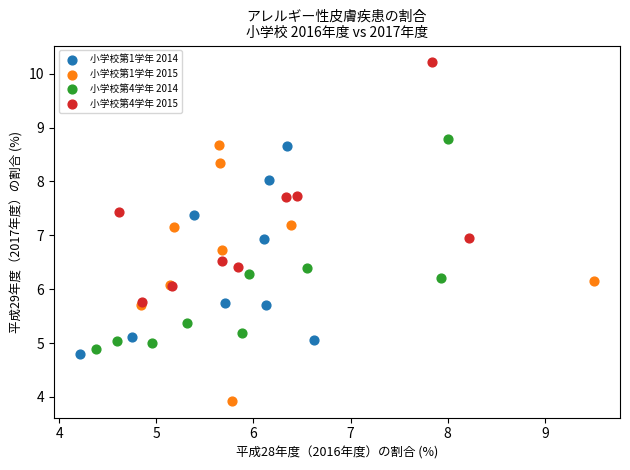

Which series contains the lowest Y value?

小学校第1学年 2015